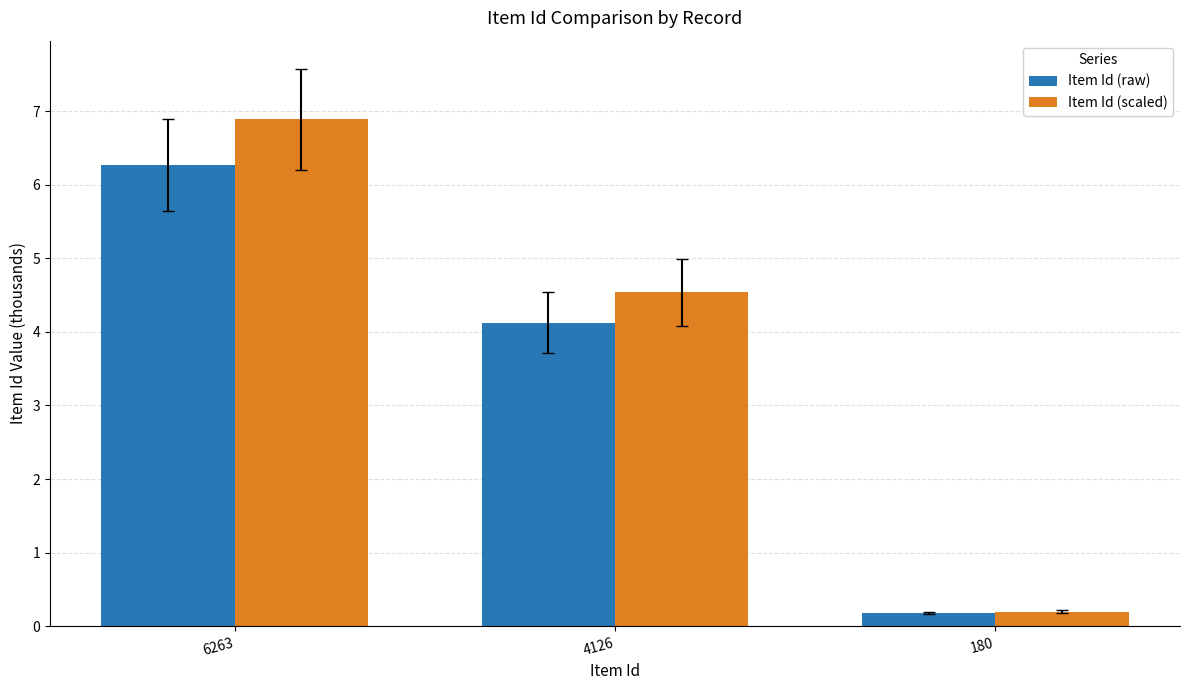

Does the chart contain any negative values?

No